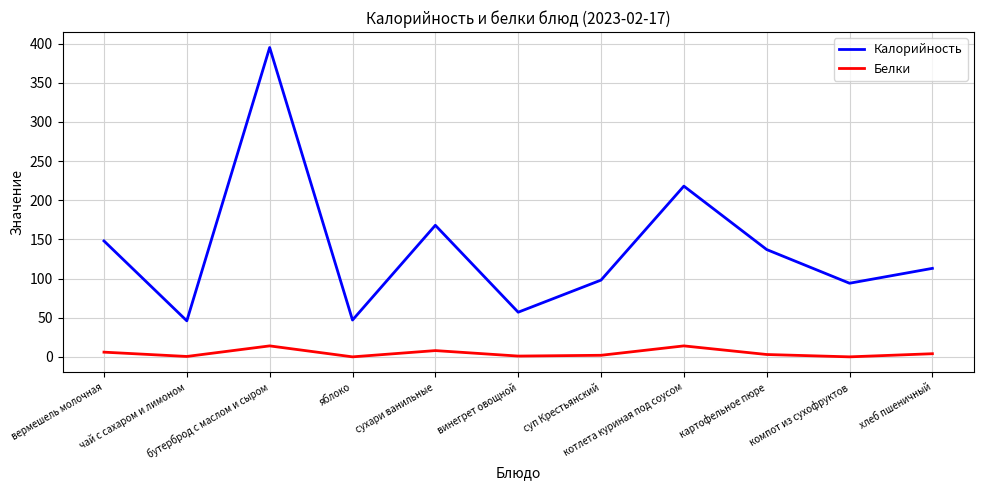

What are all the series names shown in the legend?

Калорийность, Белки